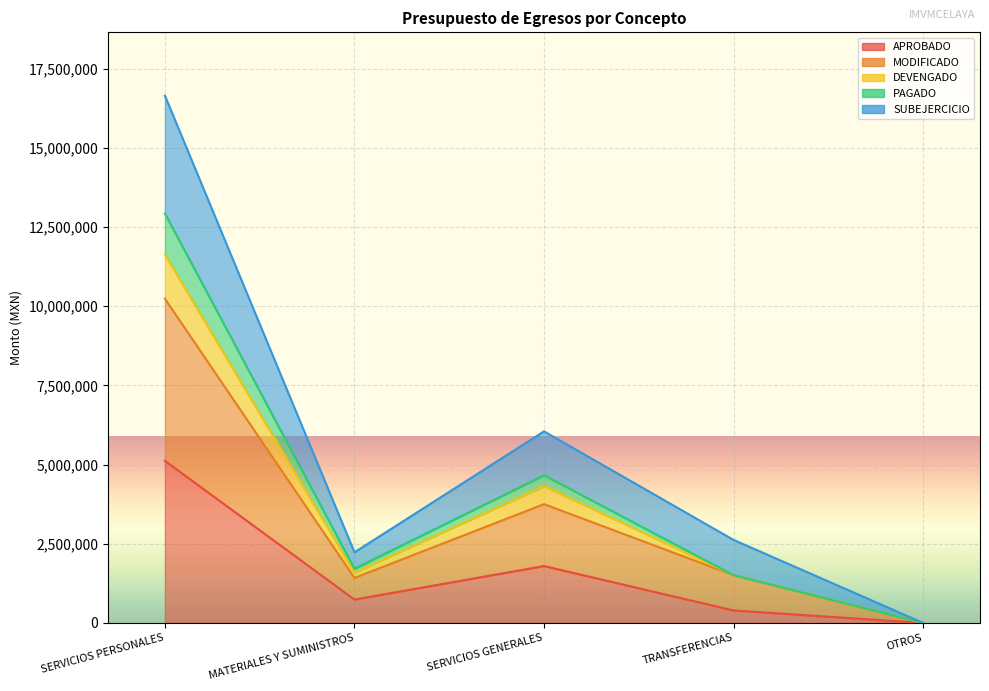

What position from the left is TRANSFERENCIAS?

4